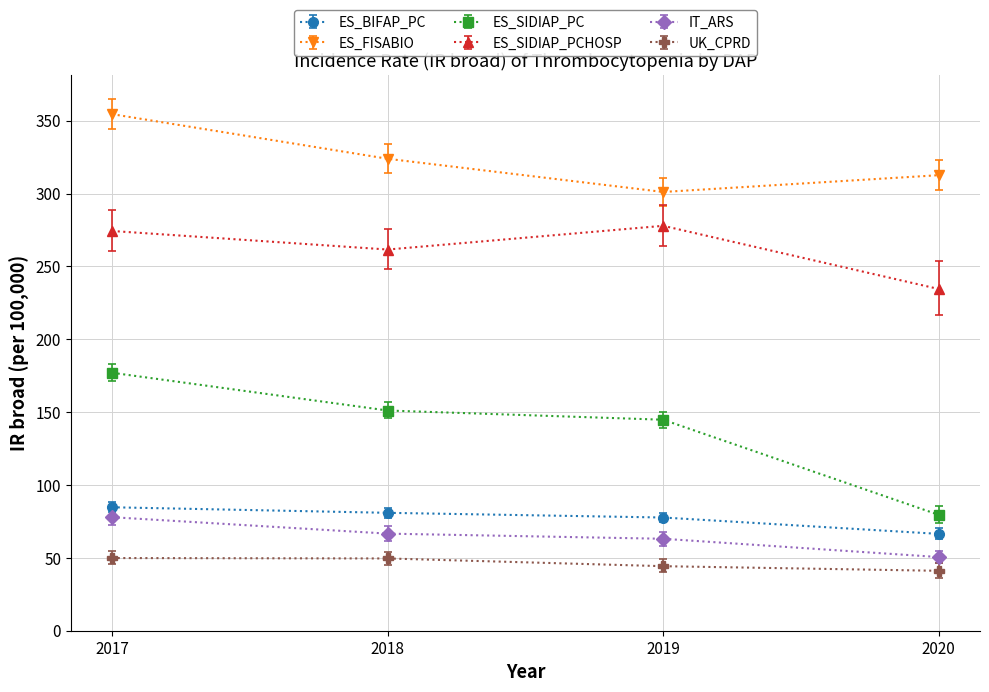

The ES_SIDIAP_PCHOSP series shows 374.6 at 2019. True or false?

False